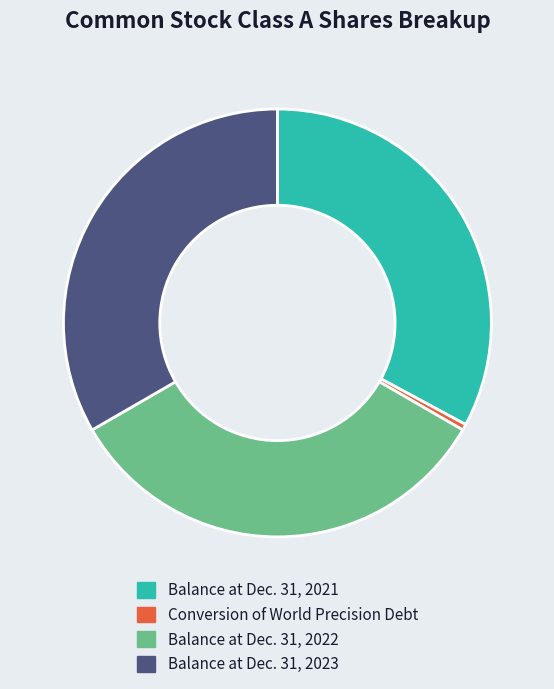

Is it true that Balance at Dec. 31, 2022 is 33% of the pie?

True